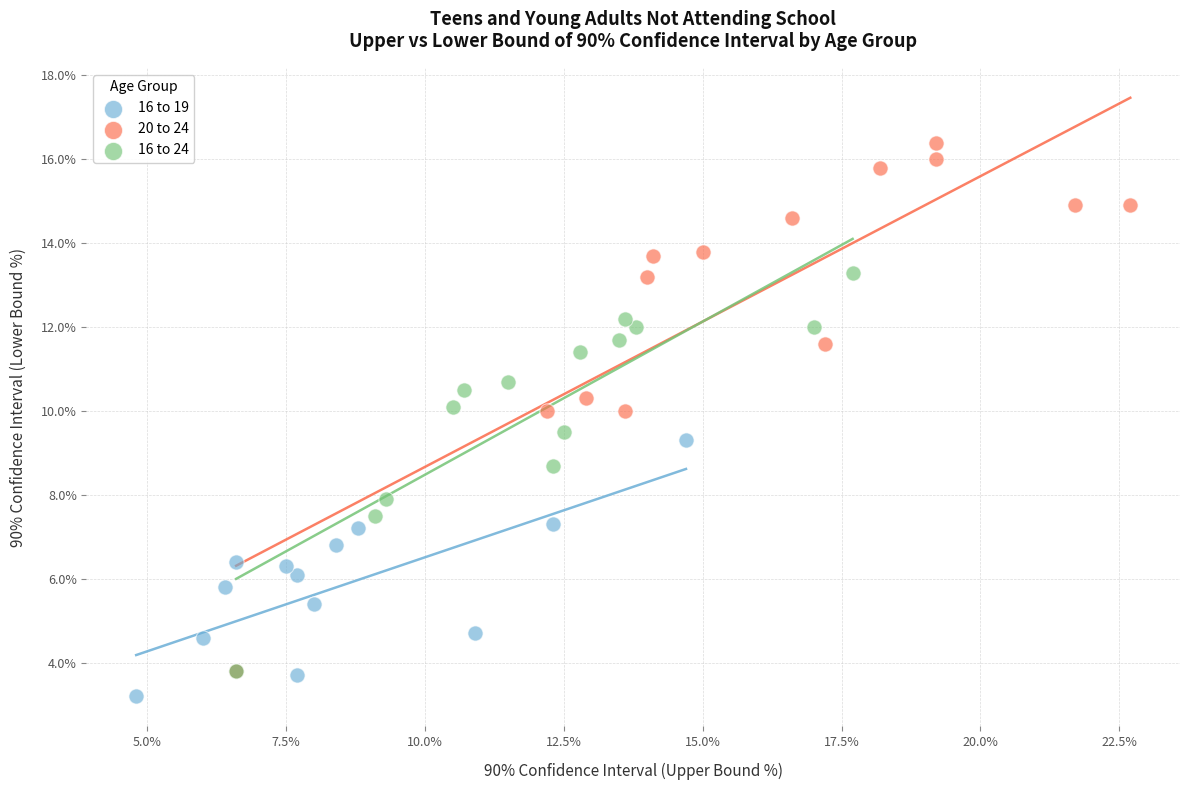

Which series contains the highest Y value?

20 to 24